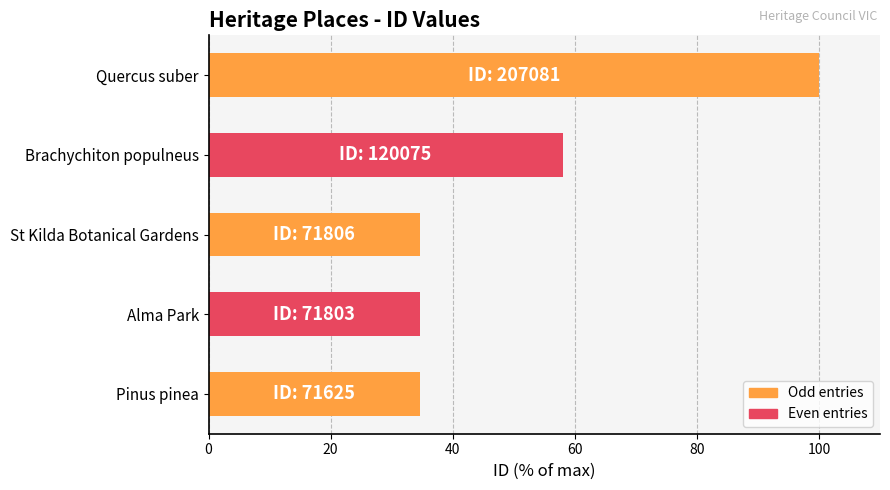

At which label is the value closest to 67?

Brachychiton populneus